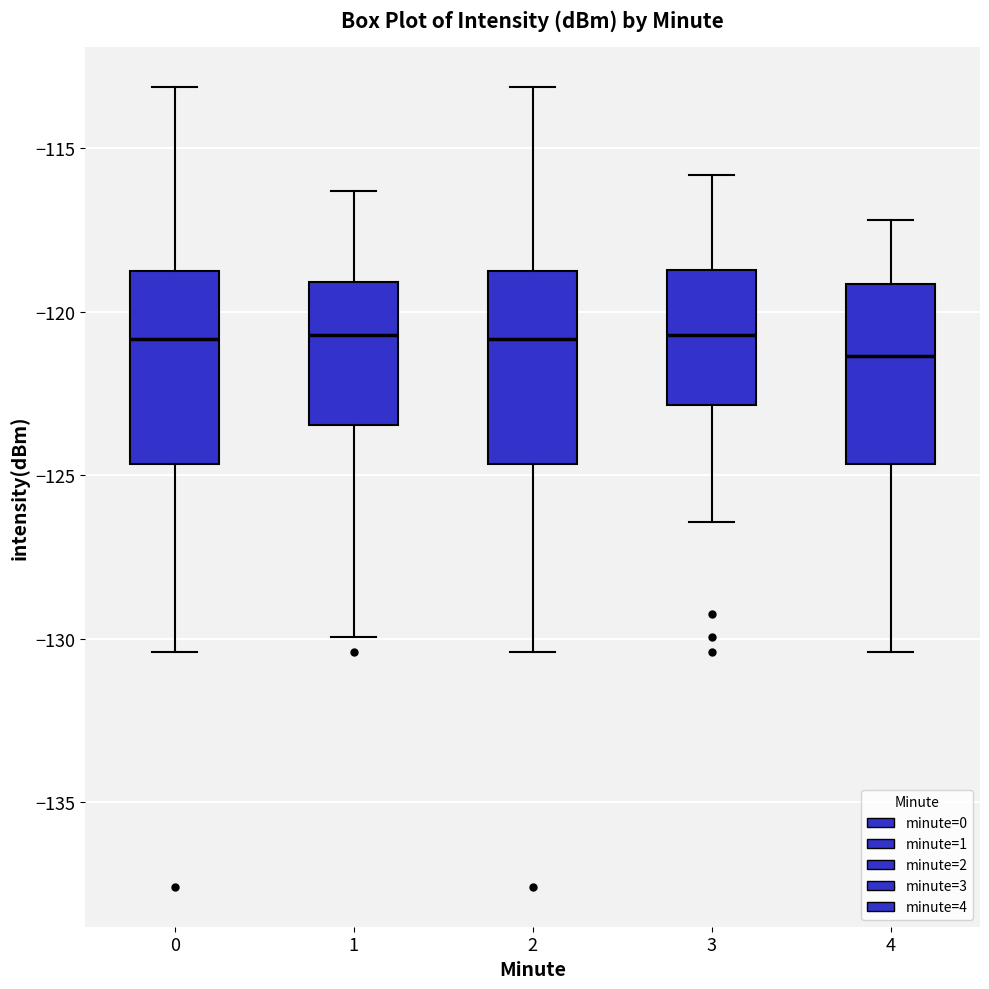

Reading left to right, read every box against the y-axis: the position of its median line, the range the box covers, and the ends of its whiskers. The values are not printed on the chart, so give them approximately, as read against the axis.

0: median -121.0, box -124.5 to -118.5, whiskers -130.5 to -113.0
1: median -120.5, box -123.5 to -119.0, whiskers -130.0 to -116.5
2: median -121.0, box -124.5 to -118.5, whiskers -130.5 to -113.0
3: median -120.5, box -123.0 to -118.5, whiskers -126.5 to -116.0
4: median -121.5, box -124.5 to -119.0, whiskers -130.5 to -117.0